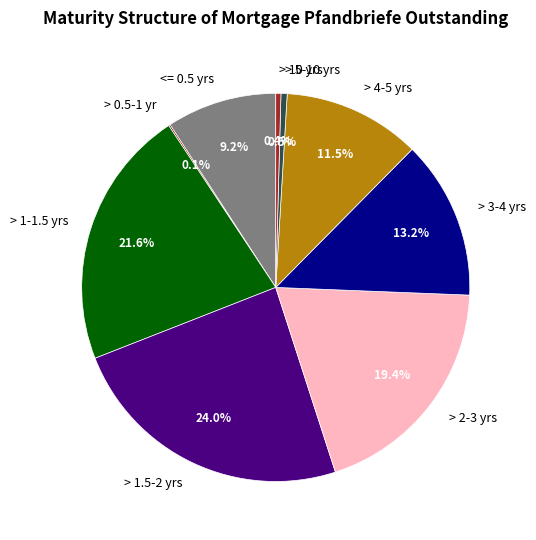

Combined, what portion of the pie is > 3-4 yrs and > 4-5 yrs?

24.7%